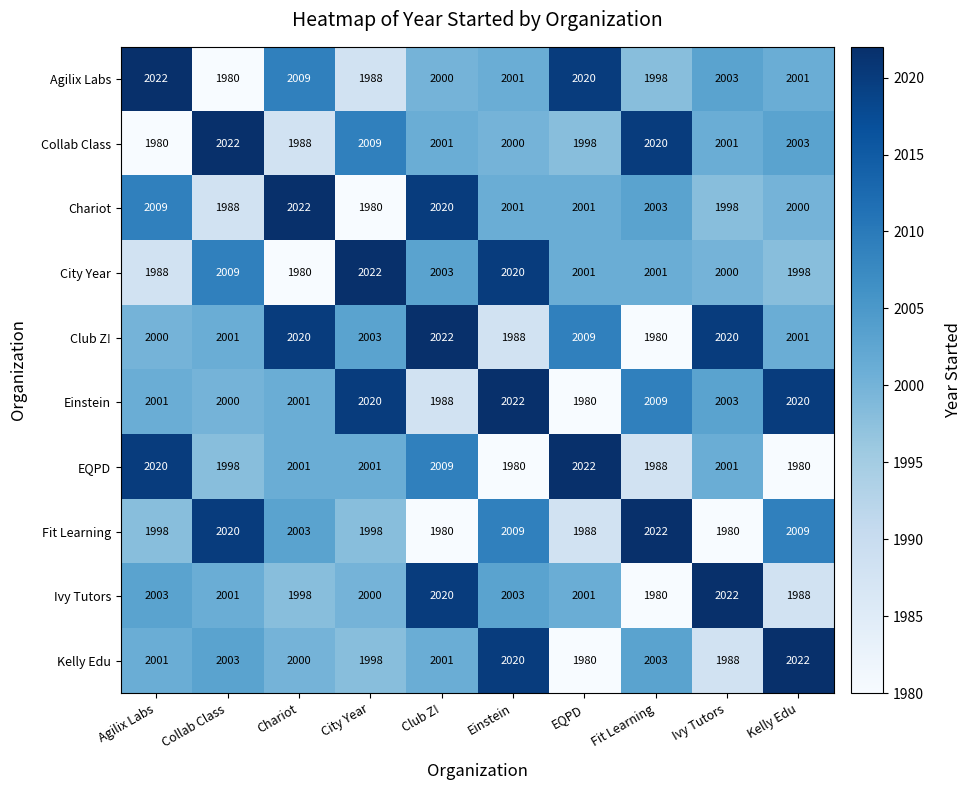

What is the difference between the highest and lowest values at Fit Learning?

42